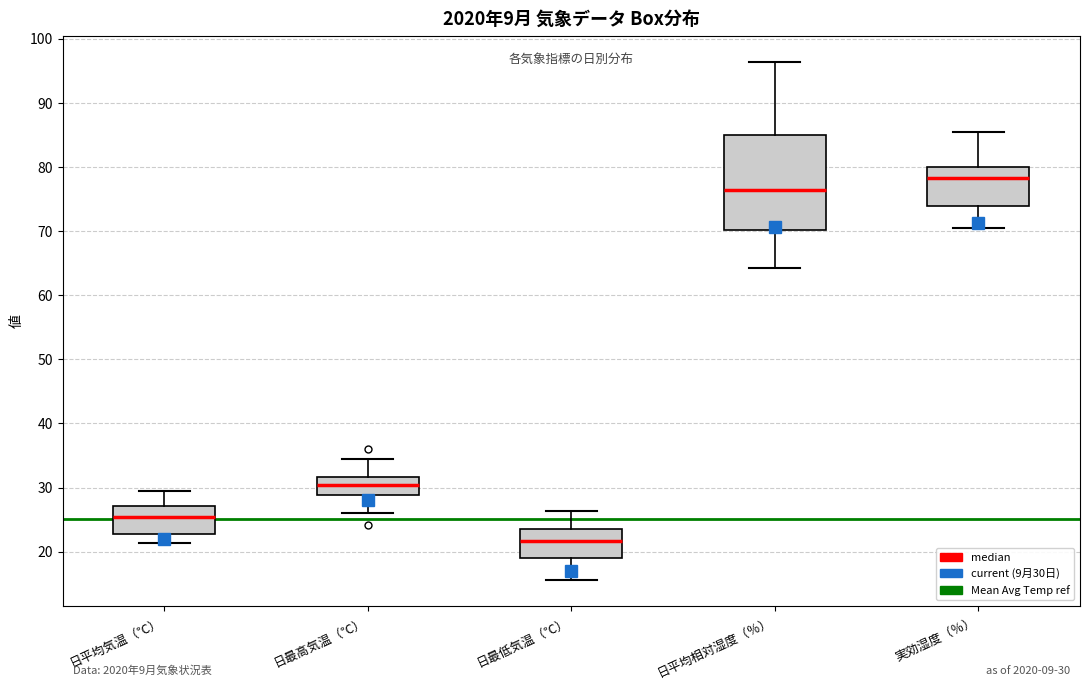

Comparing the boxes themselves (not the whiskers), which one is the tallest?

日平均相対湿度（％）